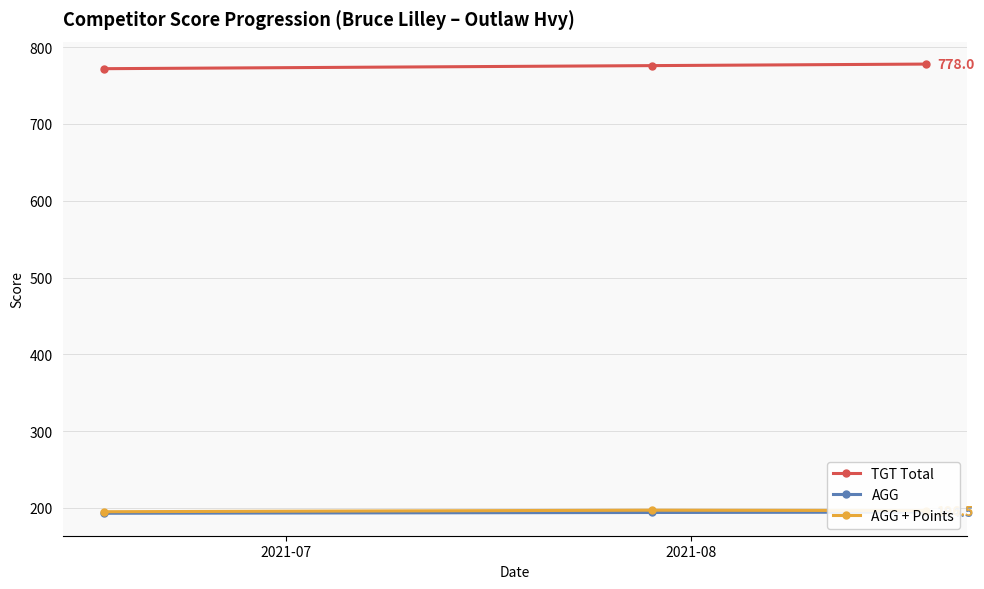

At how many categories does at least one series exceed 776?

1